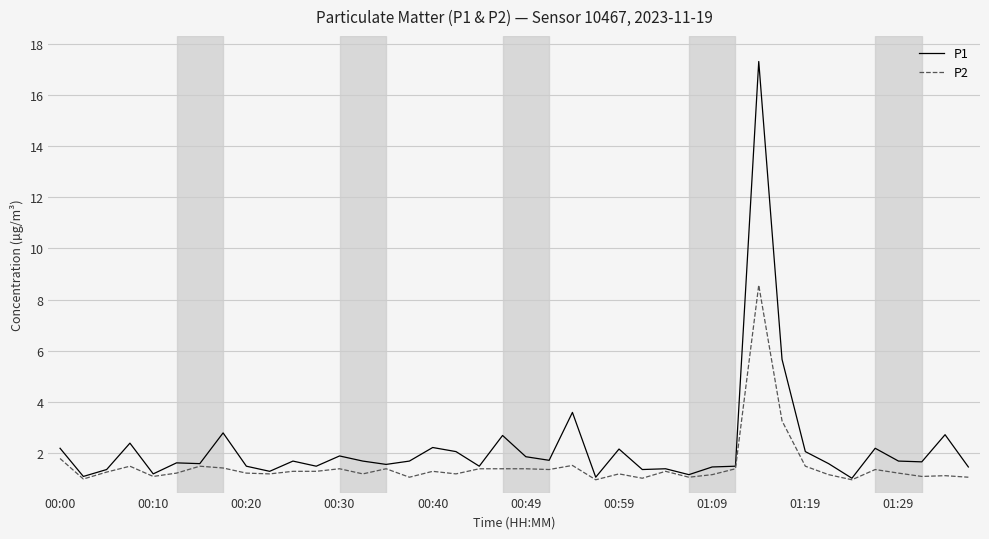

What is the sum of all P1 values?

90.5